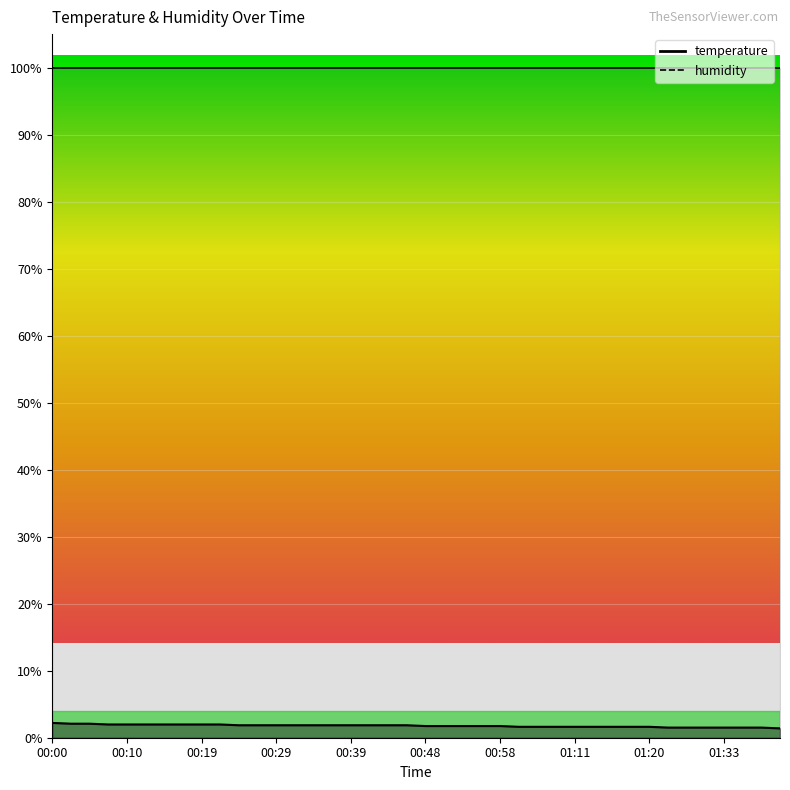

What is the difference between the second highest and minimum values?

0.7